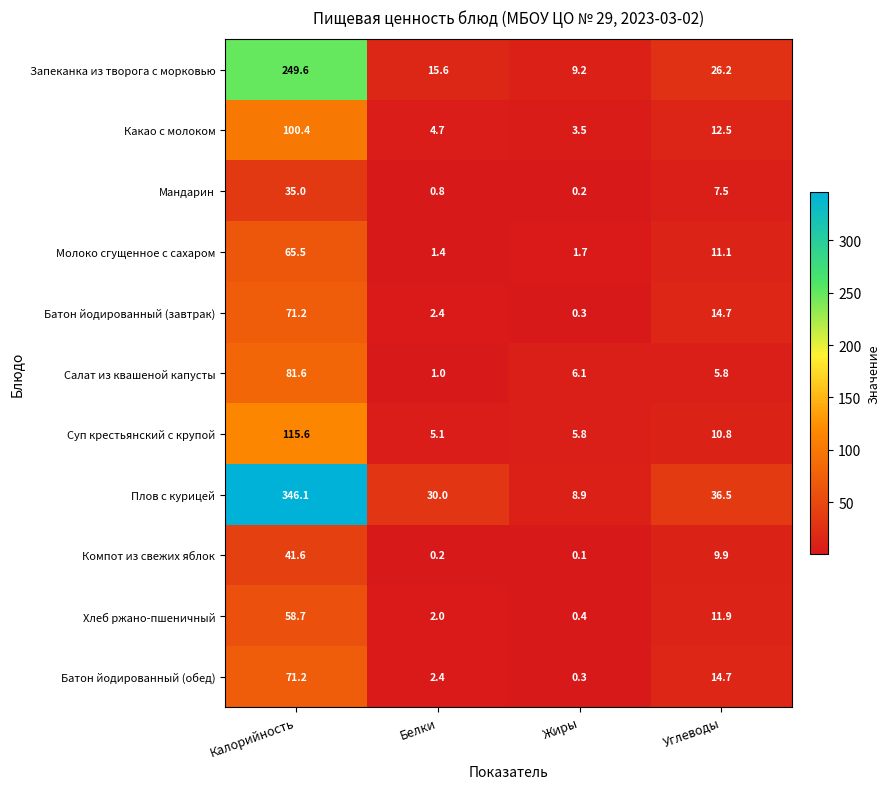

At which label is Салат из квашеной капусты closest to 41?

Жиры